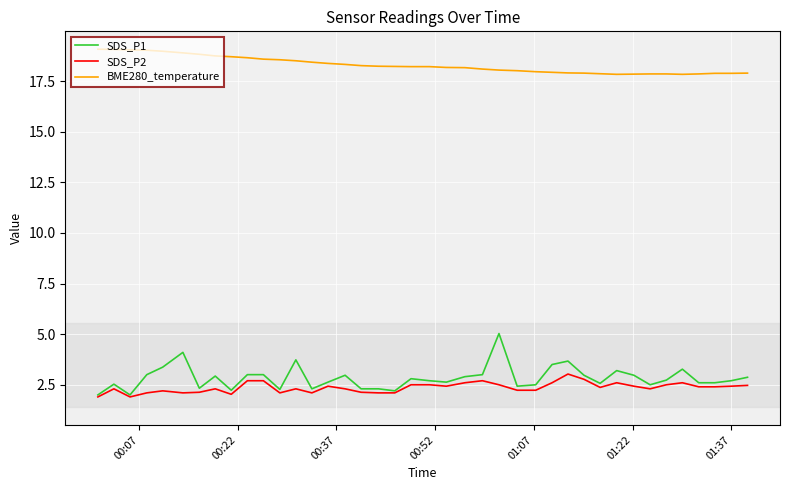

Which series has the widest spread of values?

SDS_P1